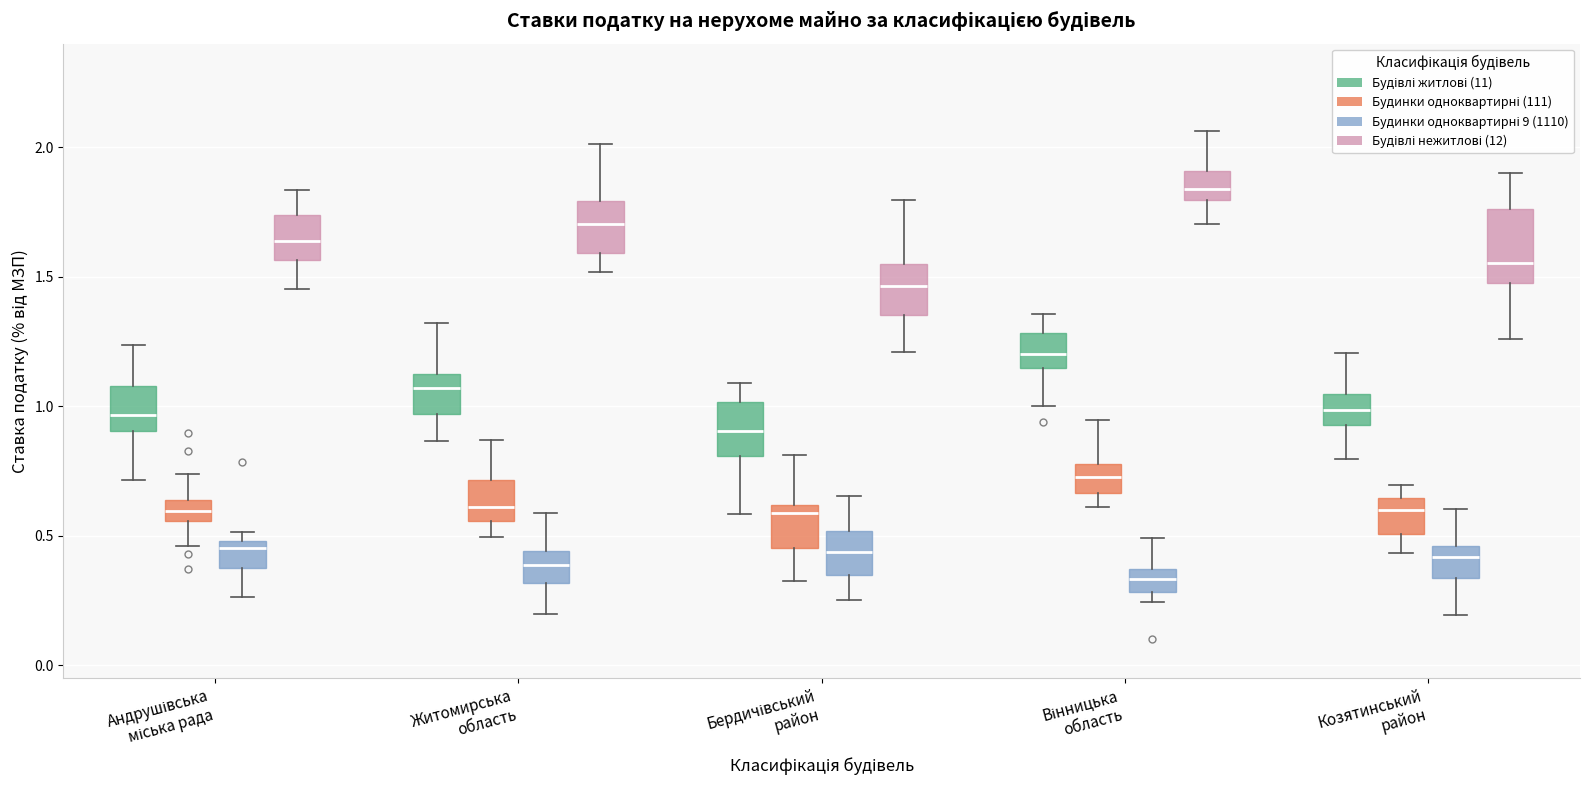

Which box is the tallest, from its lower edge to its upper edge?

Козятинський район (Будівлі нежитлові (12))